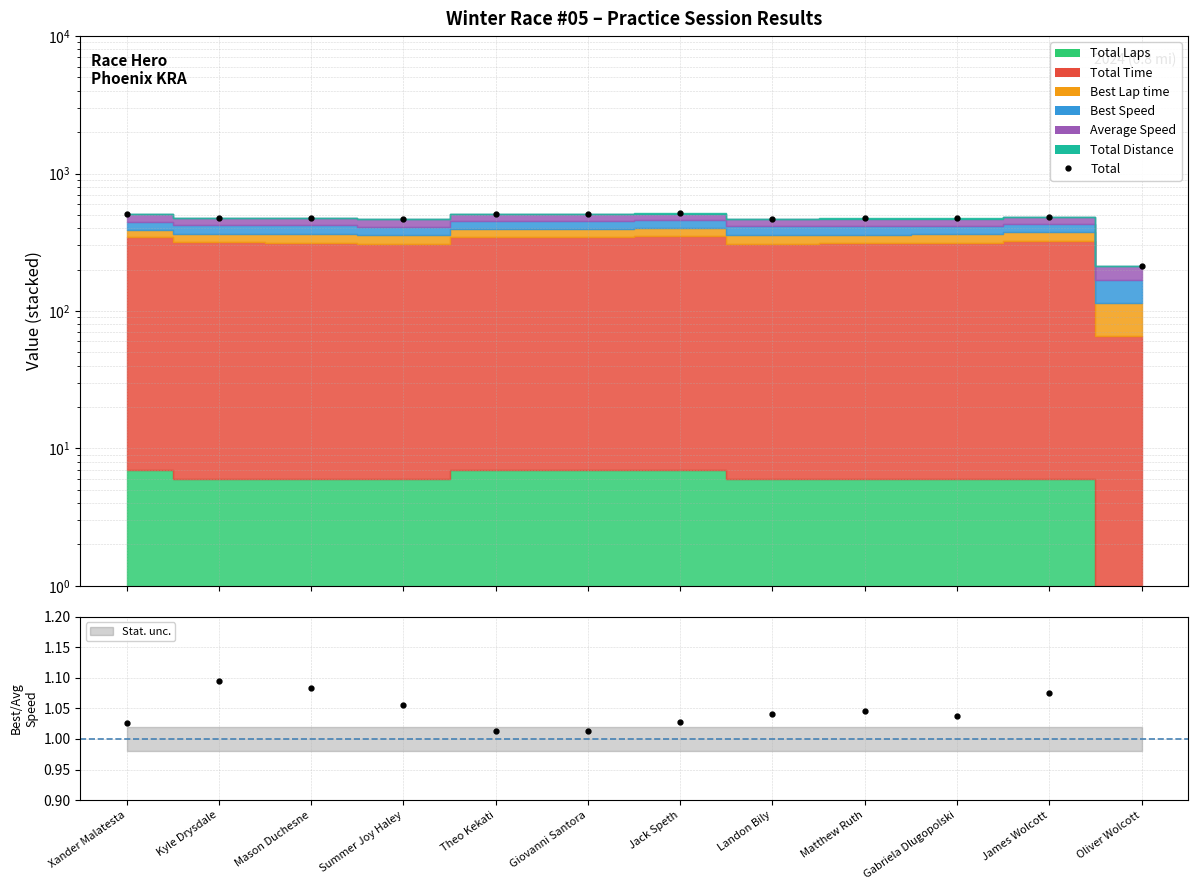

Reading left to right, extract all data points from this chart.

Xander Malatesta=508.9	Kyle Drysdale=478.4	Mason Duchesne=476.1	Summer Joy Haley=470.0	Theo Kekati=511.1	Giovanni Santora=511.3	Jack Speth=516.1	Landon Bily=470.3	Matthew Ruth=472.7	Gabriela Dlugopolski=473.5	James Wolcott=483.8	Oliver Wolcott=212.1